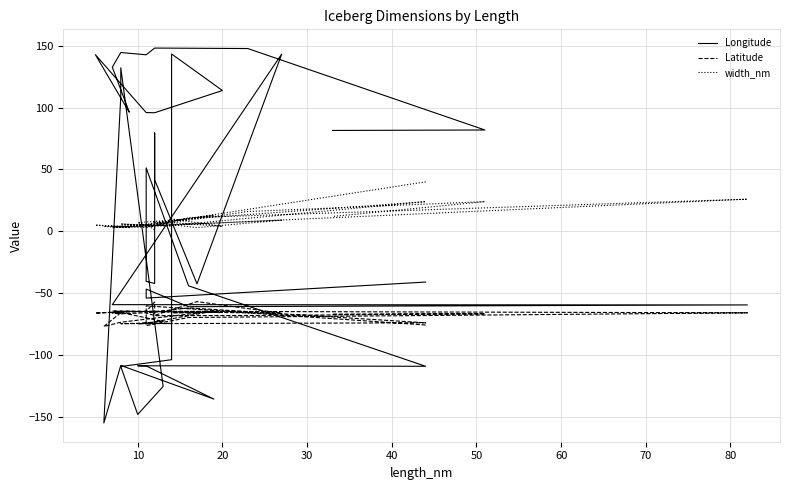

True or false: Longitude has a value of -145.4 at 25.

False